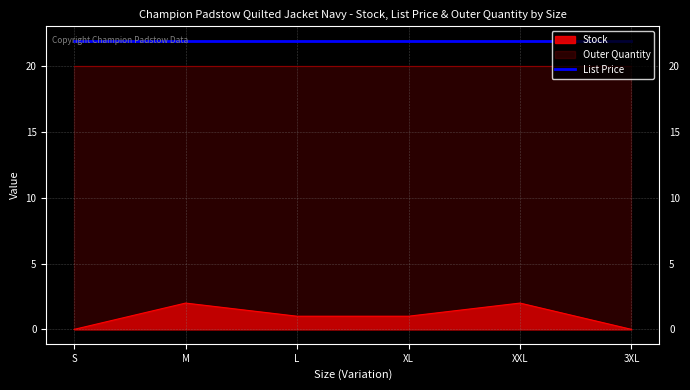

Which label corresponds to the largest value in the chart?

S